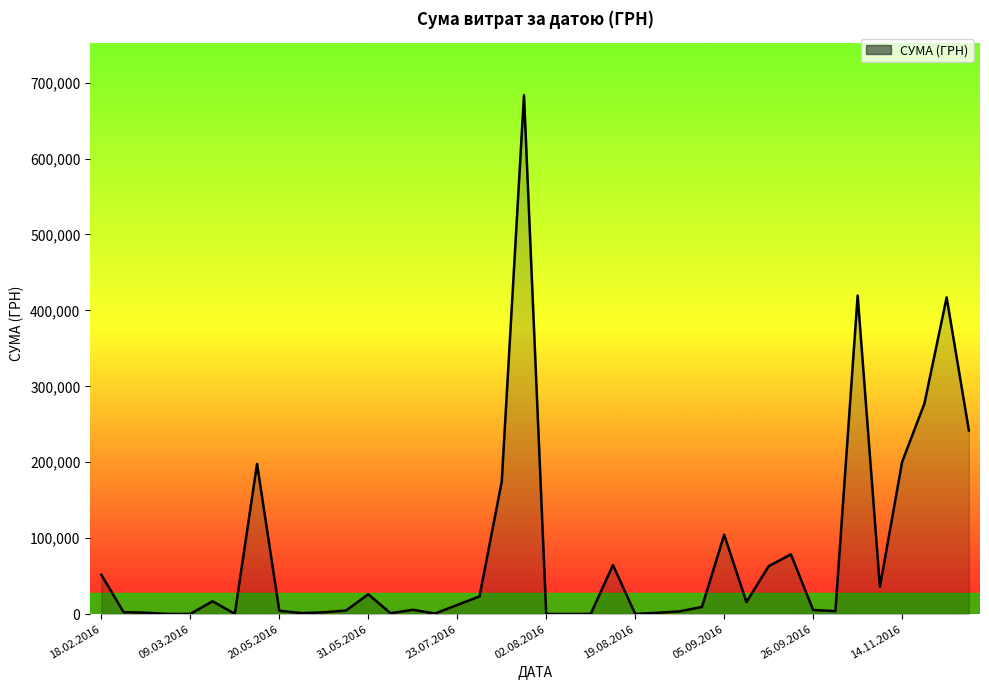

What is the difference between the maximum and minimum values?

683381.3